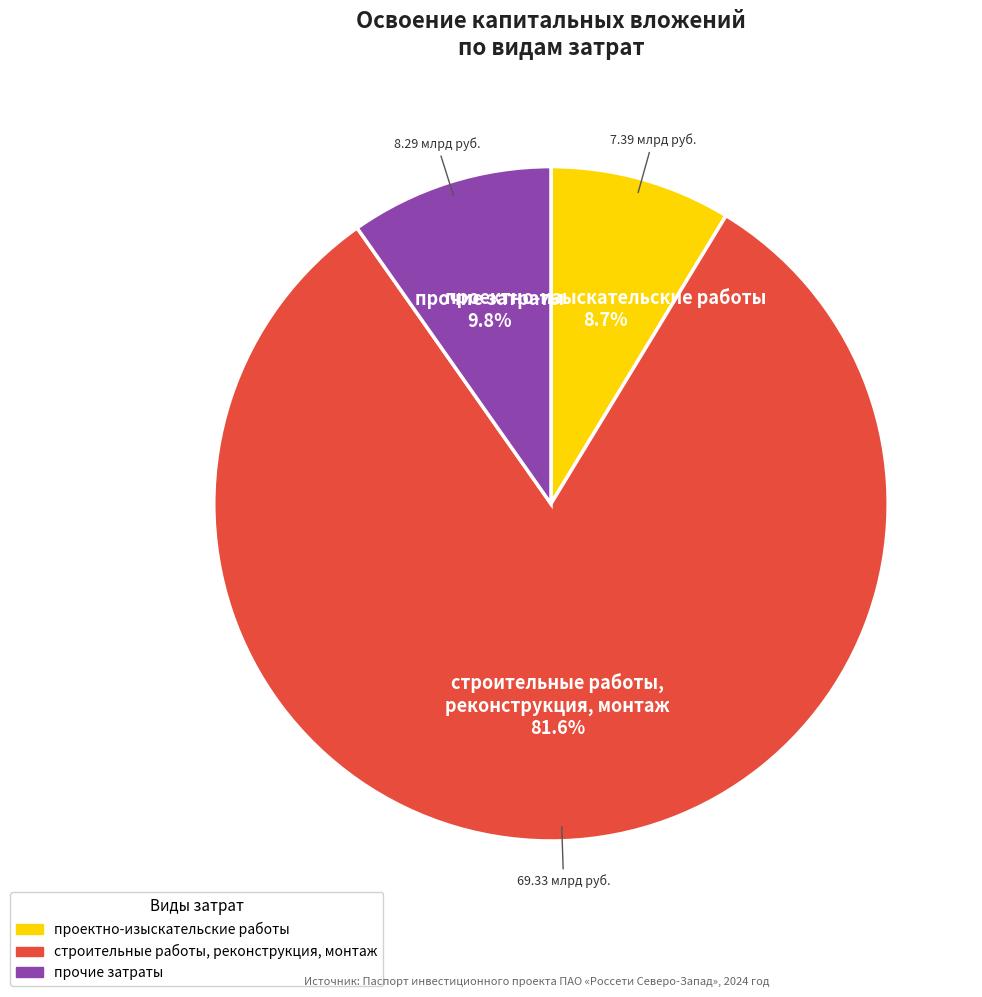

Does any single category account for the majority?

Yes